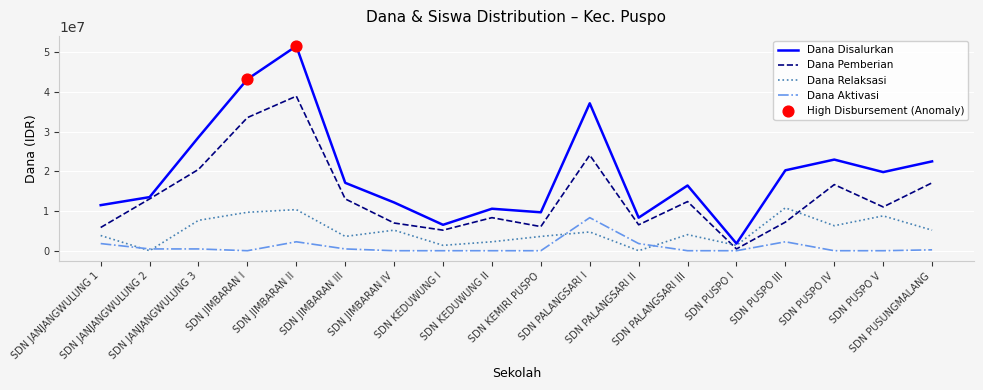

Which series has the widest spread of values?

Dana Disalurkan